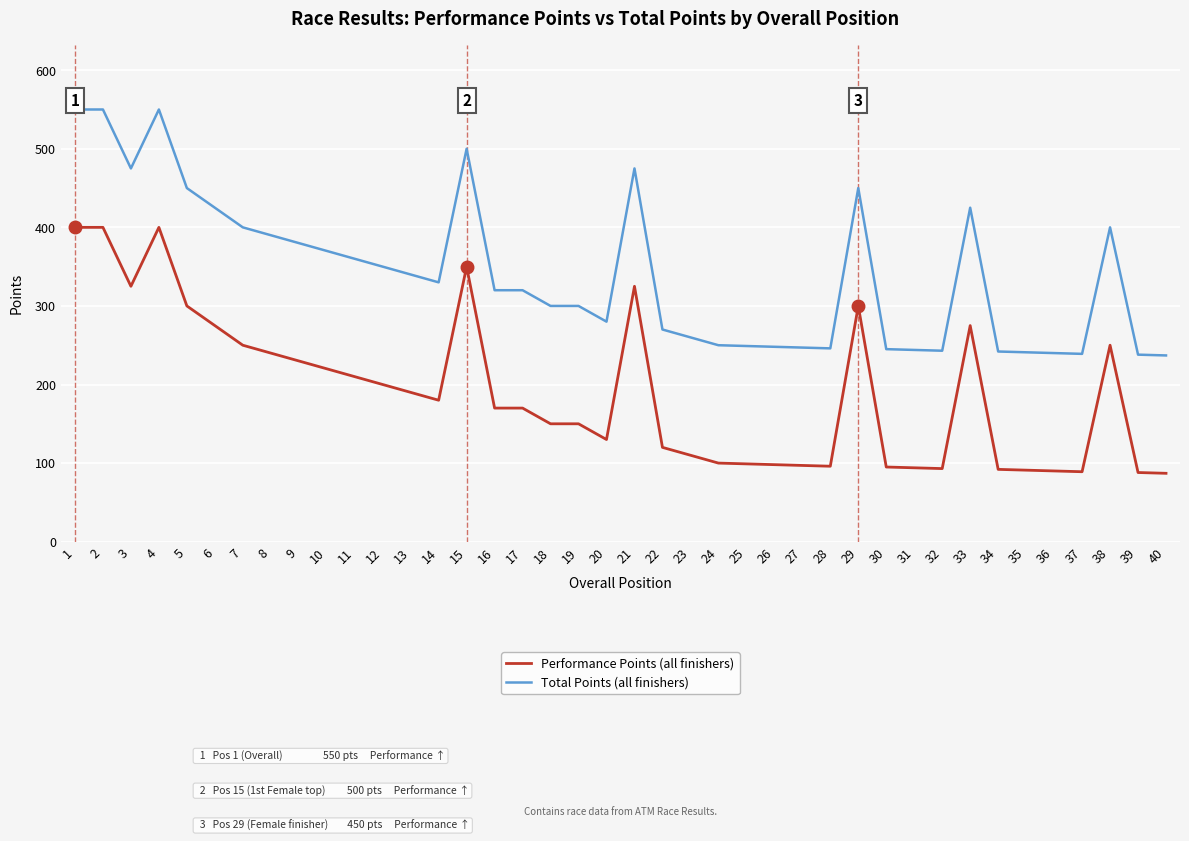

Rank the series by their maximum value, from lowest to highest.

Performance Points (all finishers), Total Points (all finishers)